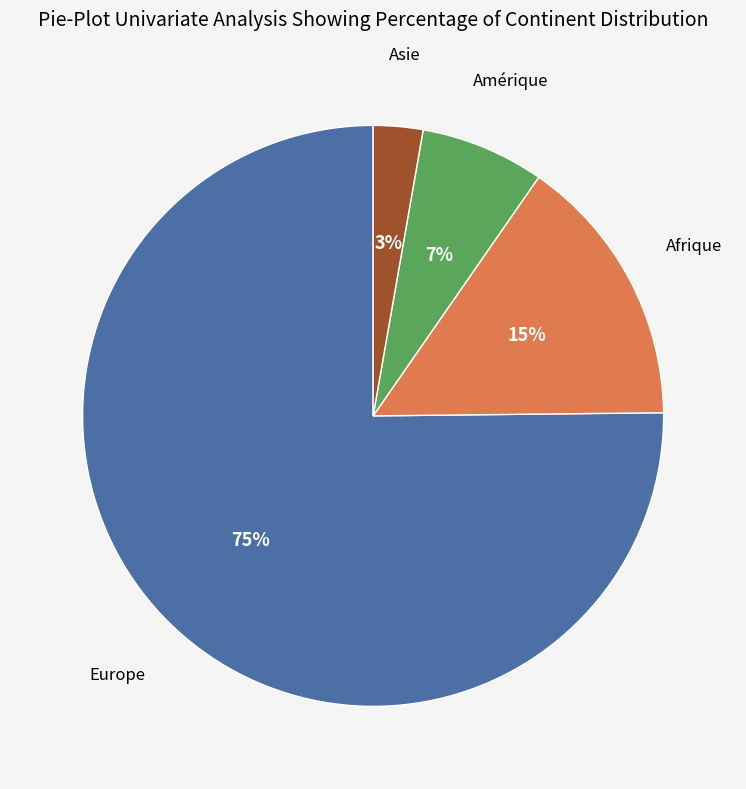

Does any single category account for the majority?

Yes